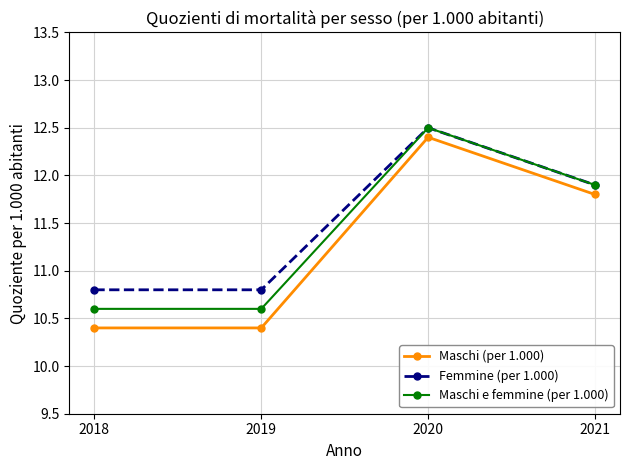

How many interior local peaks does the Maschi (per 1.000) series have?

1